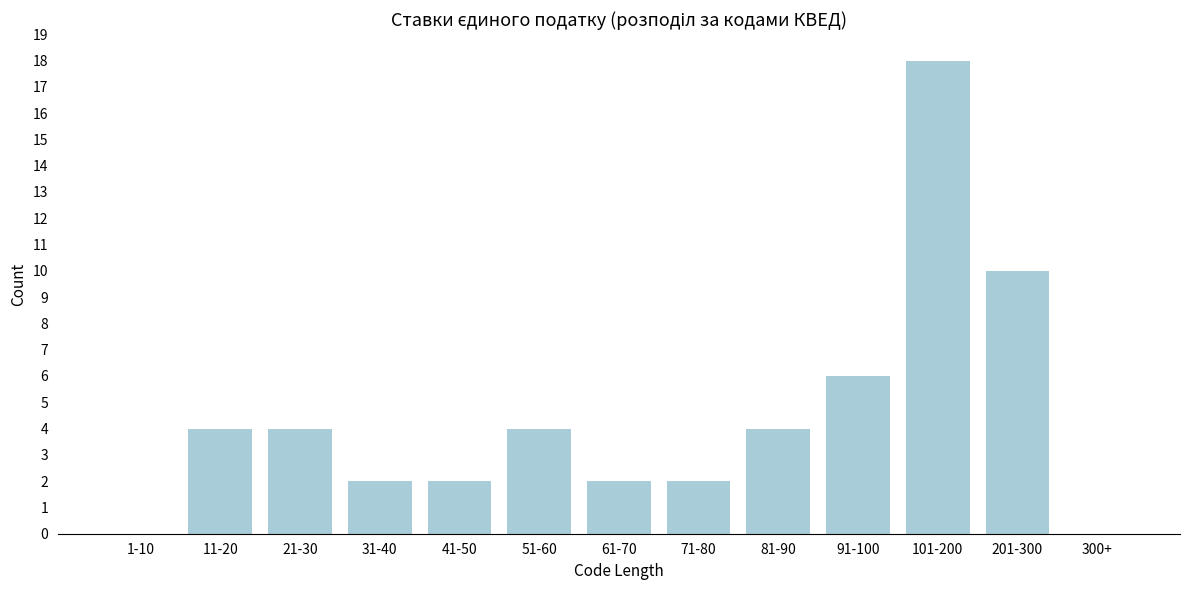

Reading left to right, extract all data points from this chart.

1-10=0	11-20=4	21-30=4	31-40=2	41-50=2	51-60=4	61-70=2	71-80=2	81-90=4	91-100=6	101-200=18	201-300=10	300+=0